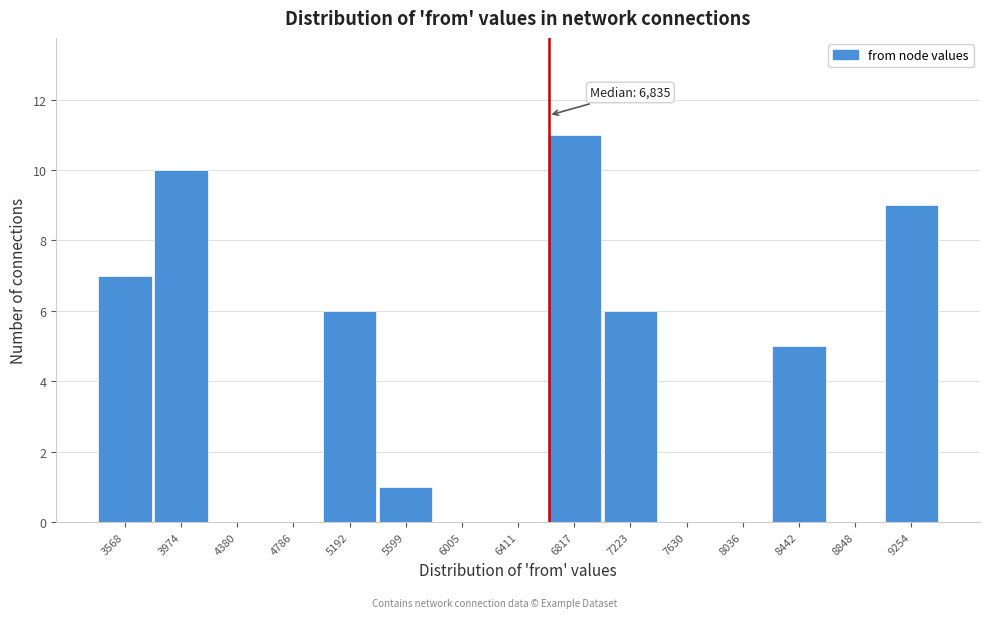

Reading left to right, extract all data points from this chart.

3568=7	3974=10	4380=0	4786=0	5192=6	5599=1	6005=0	6411=0	6817=11	7223=6	7630=0	8036=0	8442=5	8848=0	9254=9